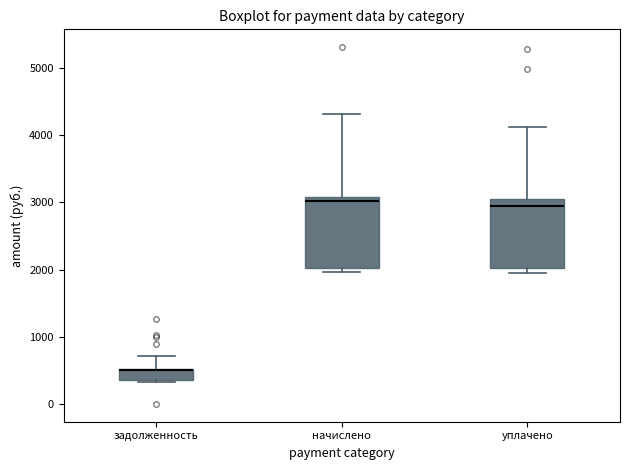

Reading left to right, read every box against the y-axis: the position of its median line, the range the box covers, and the ends of its whiskers. The values are not printed on the chart, so give them approximately, as read against the axis.

задолженность: median 500 (drawn on the box's upper edge), box 400 to 500, whiskers 300 to 700
начислено: median 3000, box 2000 to 3100, whiskers 2000 (just below the box's lower edge) to 4300
уплачено: median 2900, box 2000 to 3100, whiskers 1900 to 4100